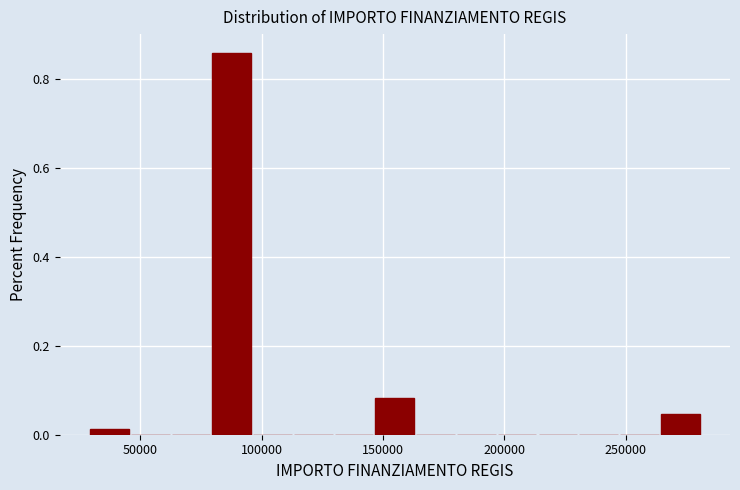

Around what value on the x-axis is the tallest bar? Give the approximate position of its centre, as read against the axis.

90000